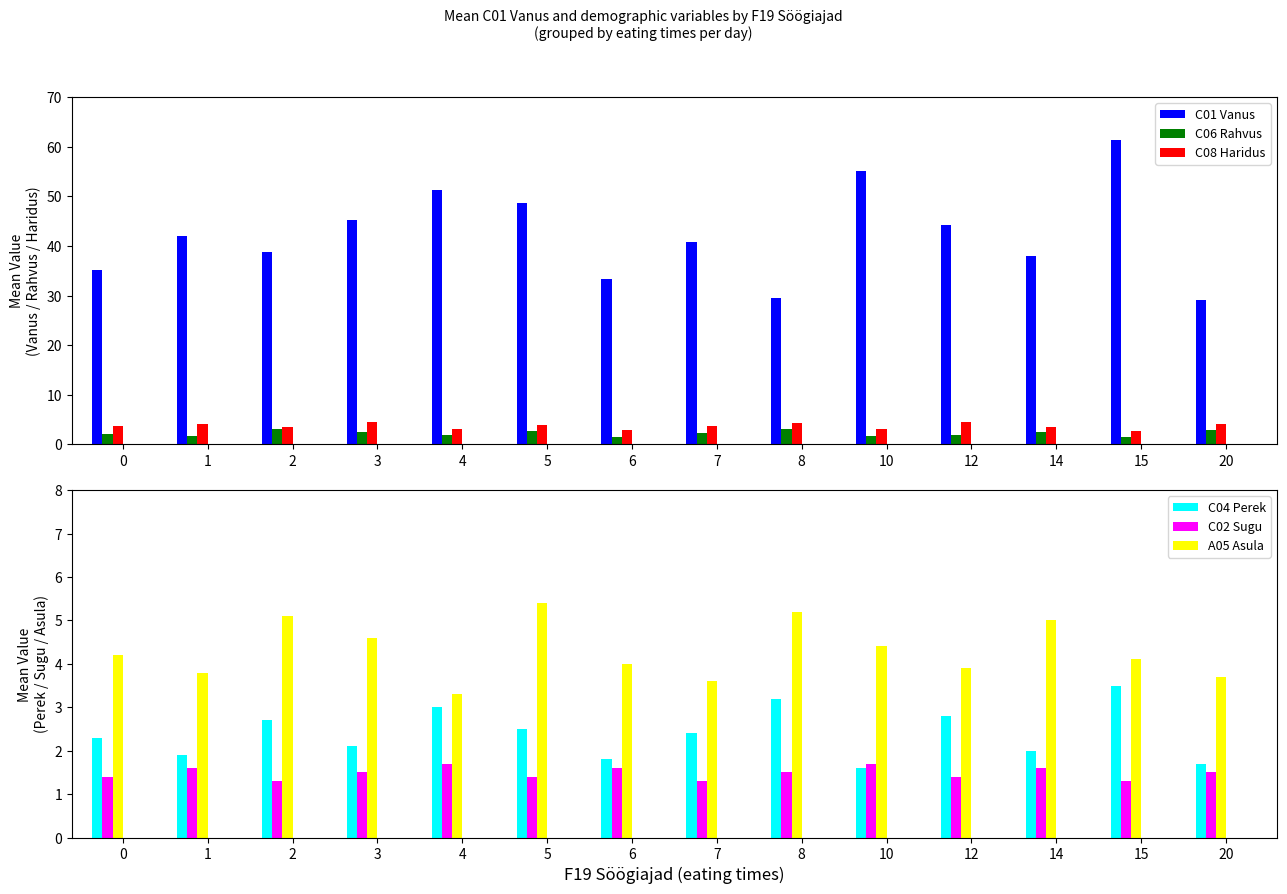

What is the smallest value displayed?

1.3